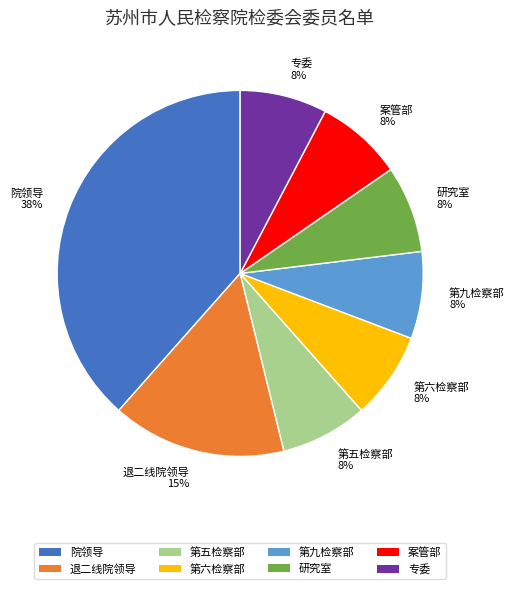

Approximately how many times larger is the value at 第六检察部 compared to 研究室?

1.0